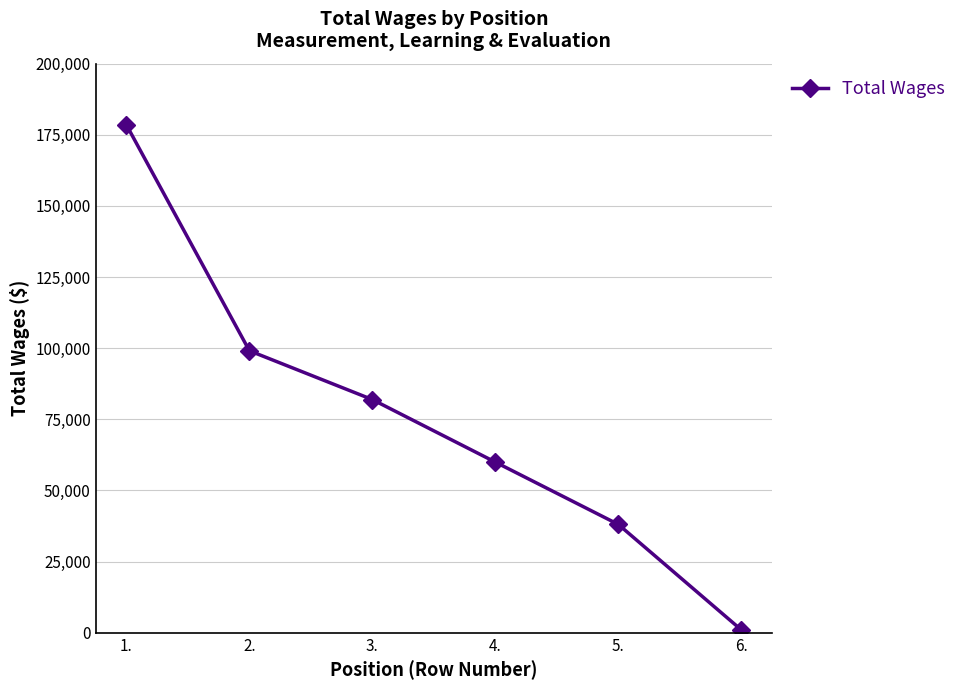

True or false: the data has more than 1 interior local peaks.

False